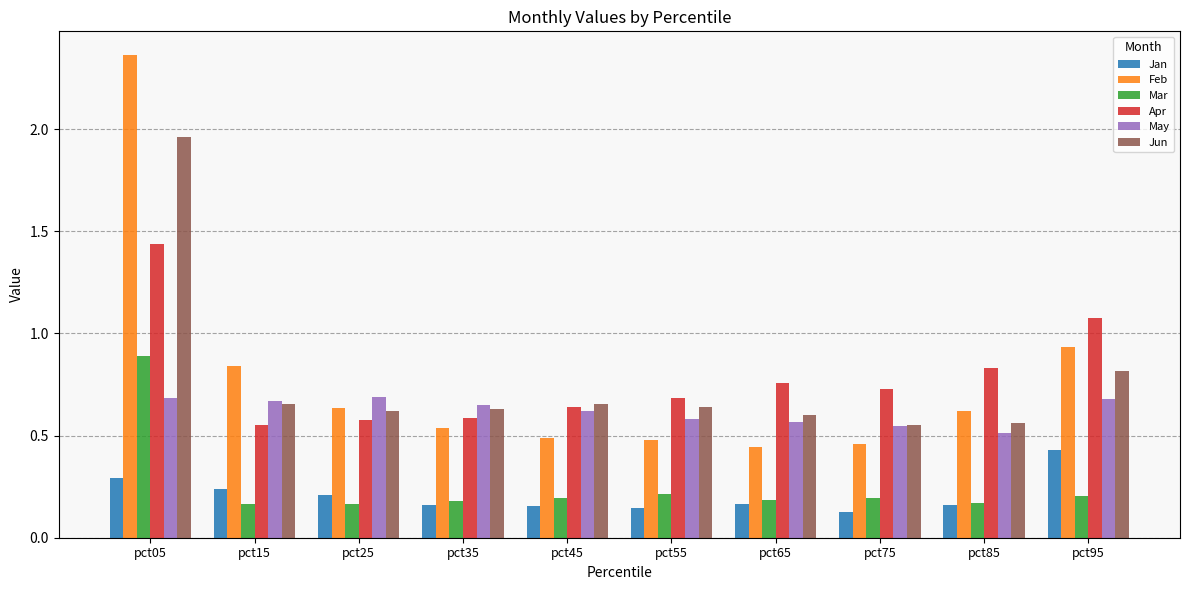

Which series has the widest spread of values?

Feb